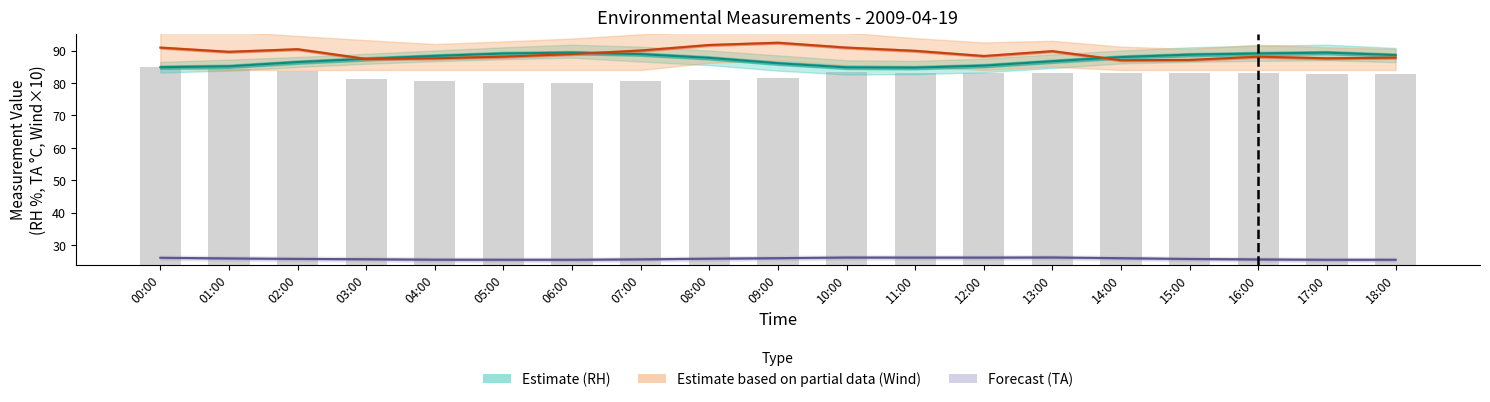

How many groups of bars are there?

19